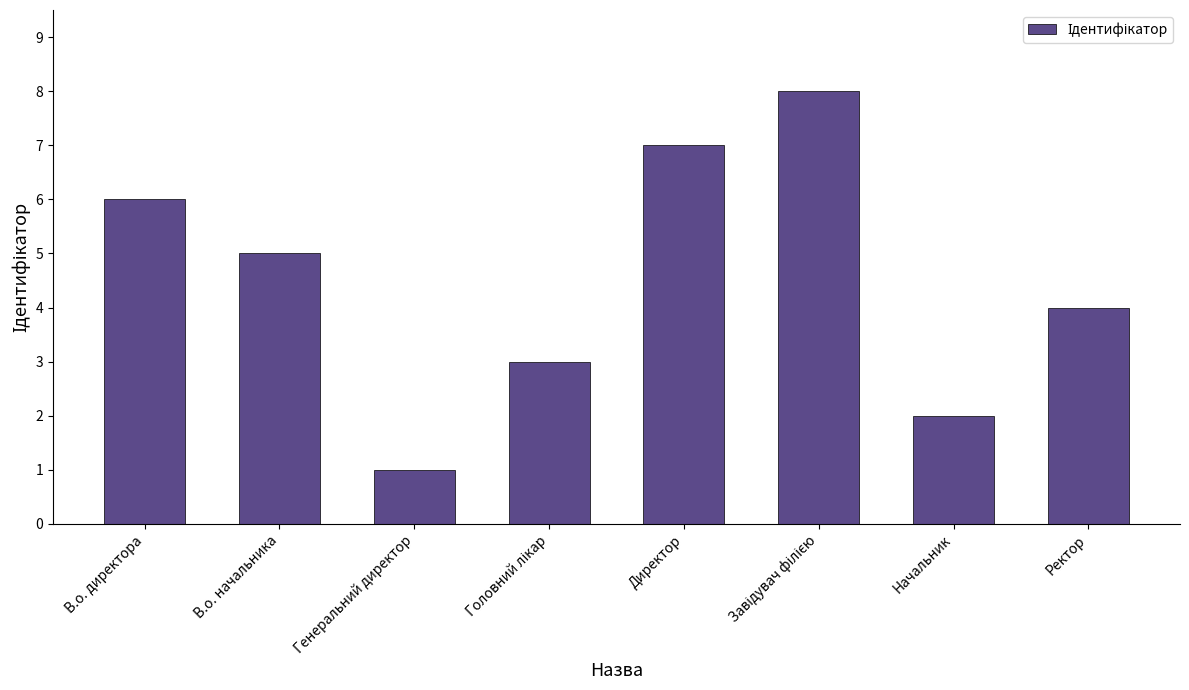

The chart shows a value of 4 at Директор. True or false?

False